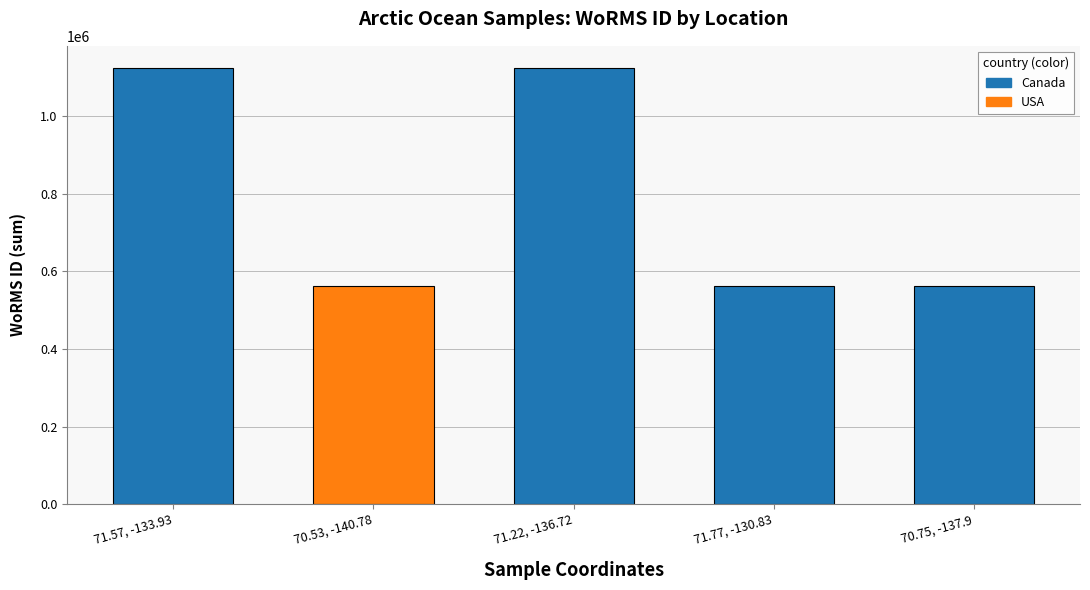

Which has a higher value, 71.57, -133.93 or 70.53, -140.78?

71.57, -133.93